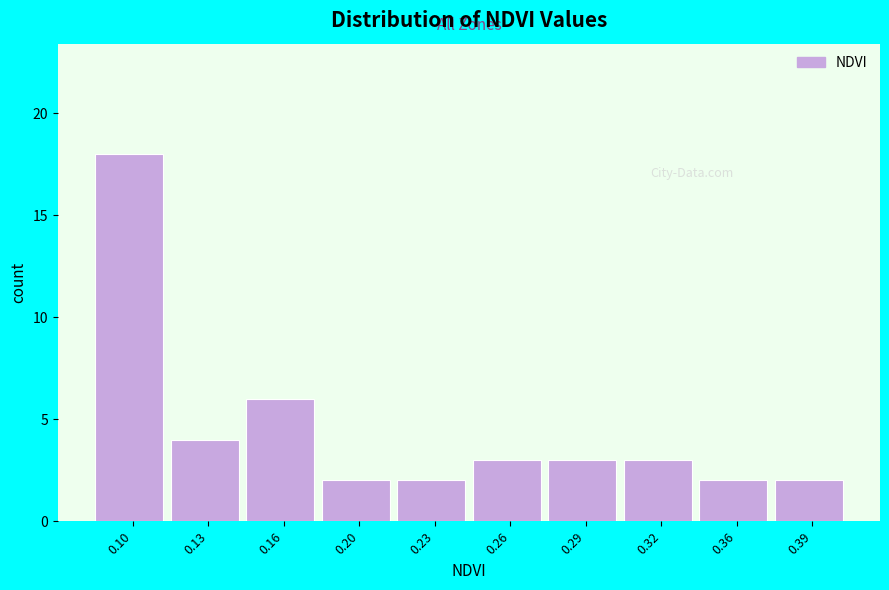

Reading left to right, transcribe all the data shown in this chart.

18	4	6	2	2	3	3	3	2	2